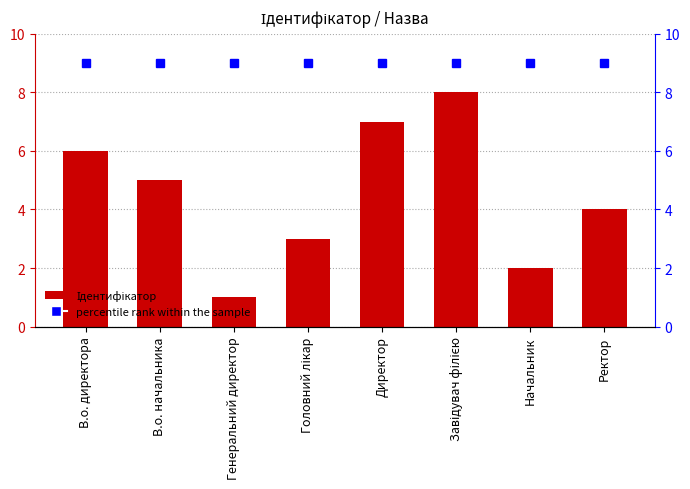

What is the label of the 4th bar from the left?

Головний лікар